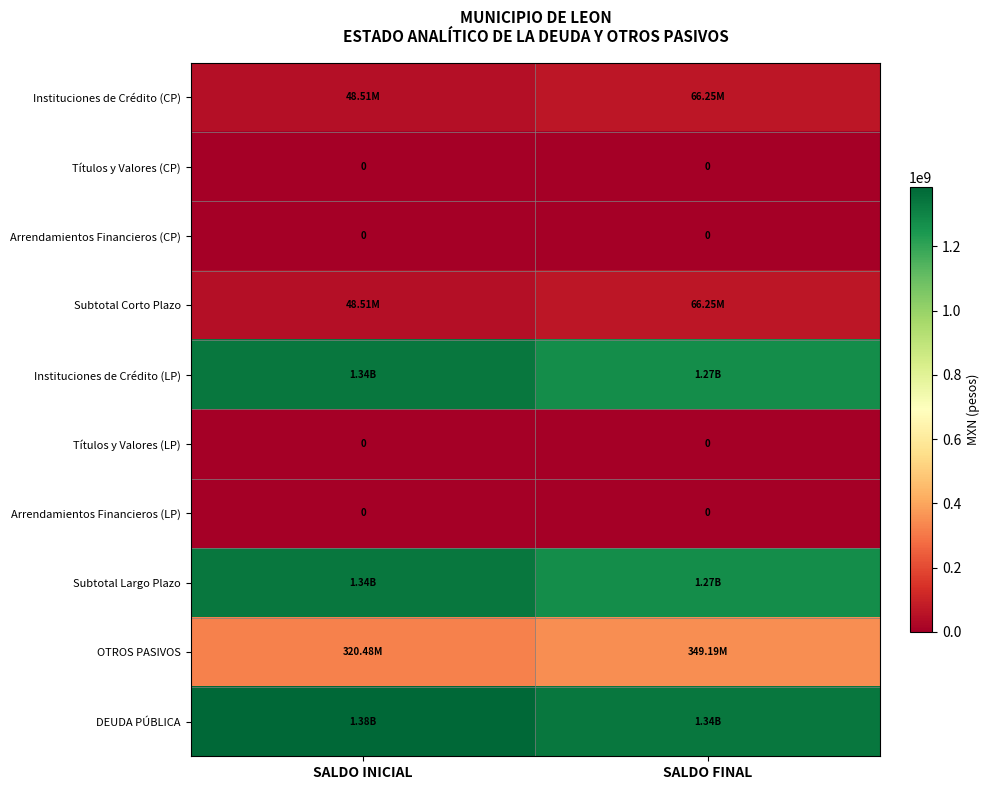

At which label is Arrendamientos Financieros (LP) closest to 0?

SALDO INICIAL